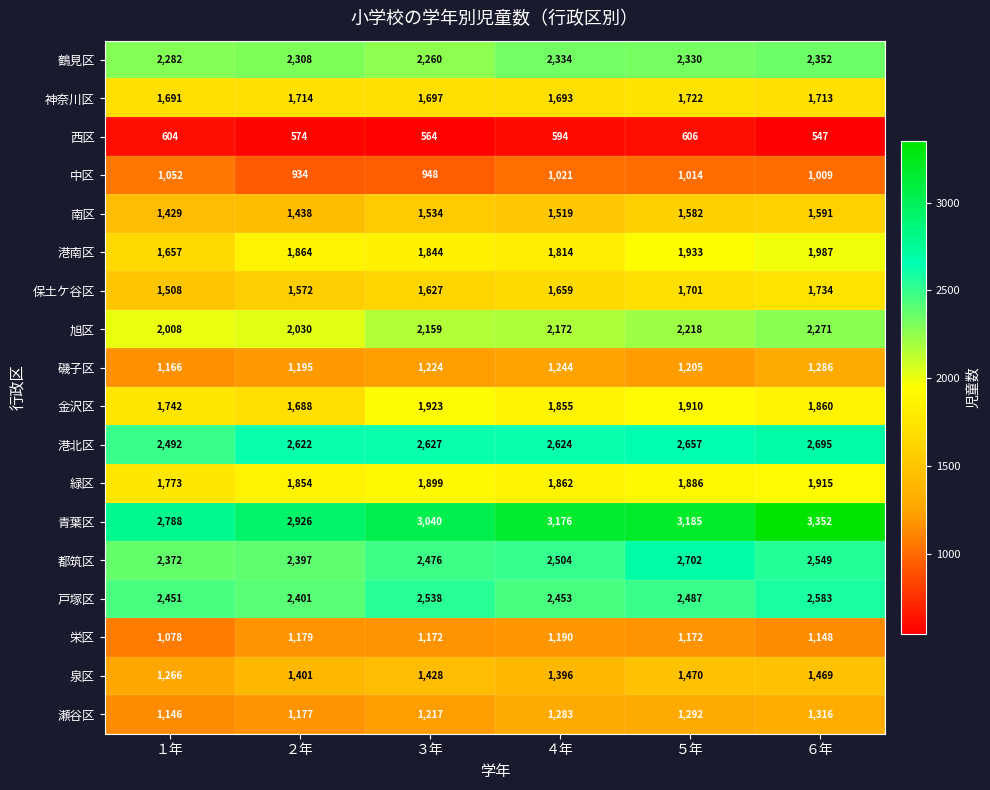

What is the spread (max minus min) of values at ４年?

2582